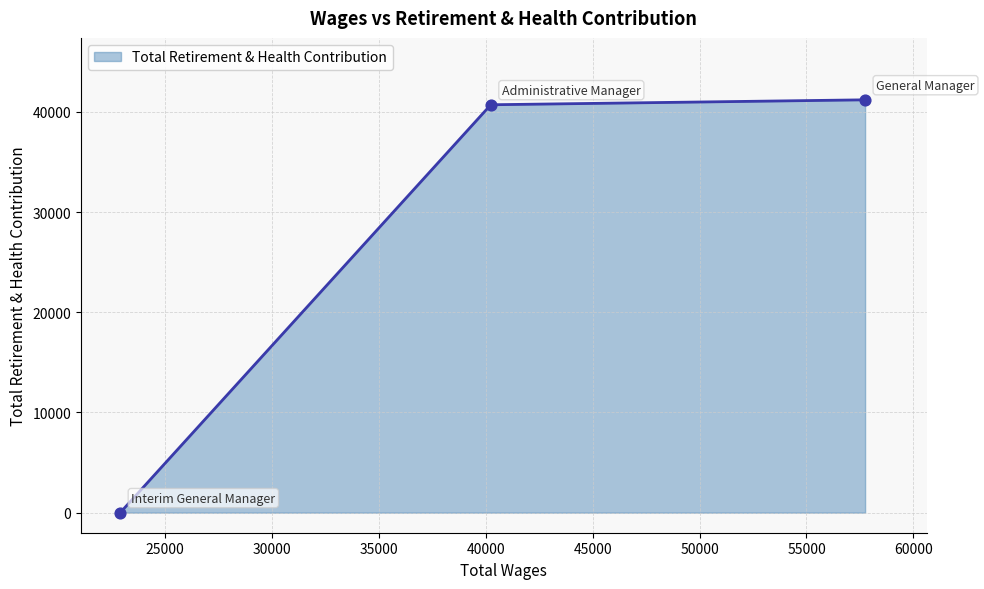

What is the average value?

27298